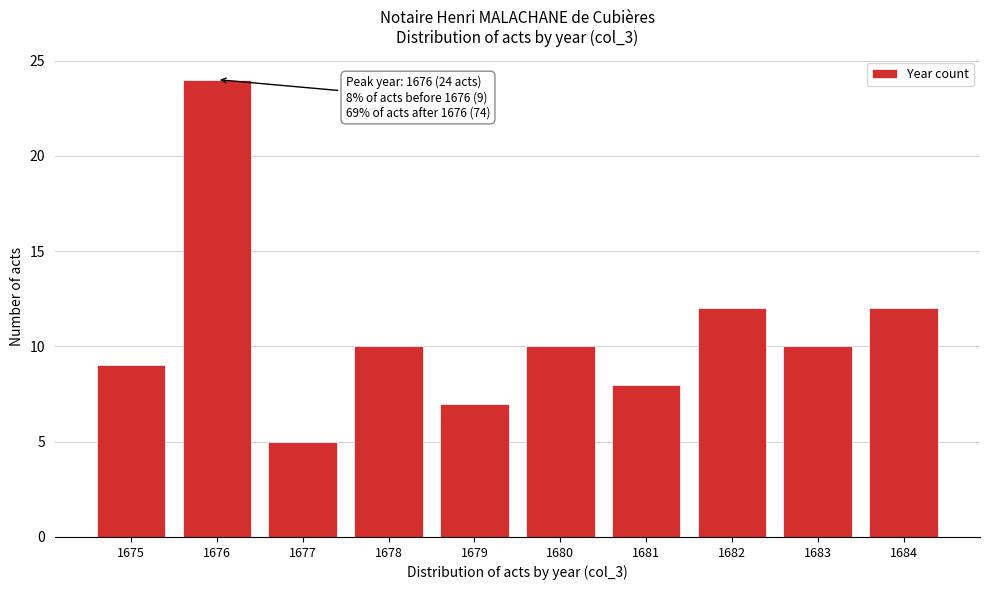

Reading right to left, list all the values displayed in this chart.

12	10	12	8	10	7	10	5	24	9